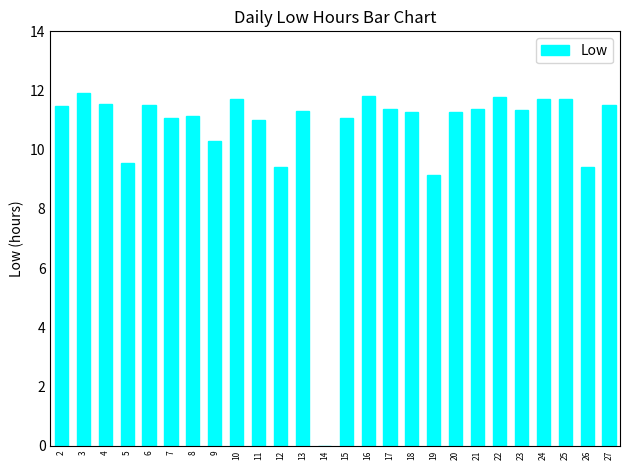

Is it true that the value at 22 is 17.5?

False